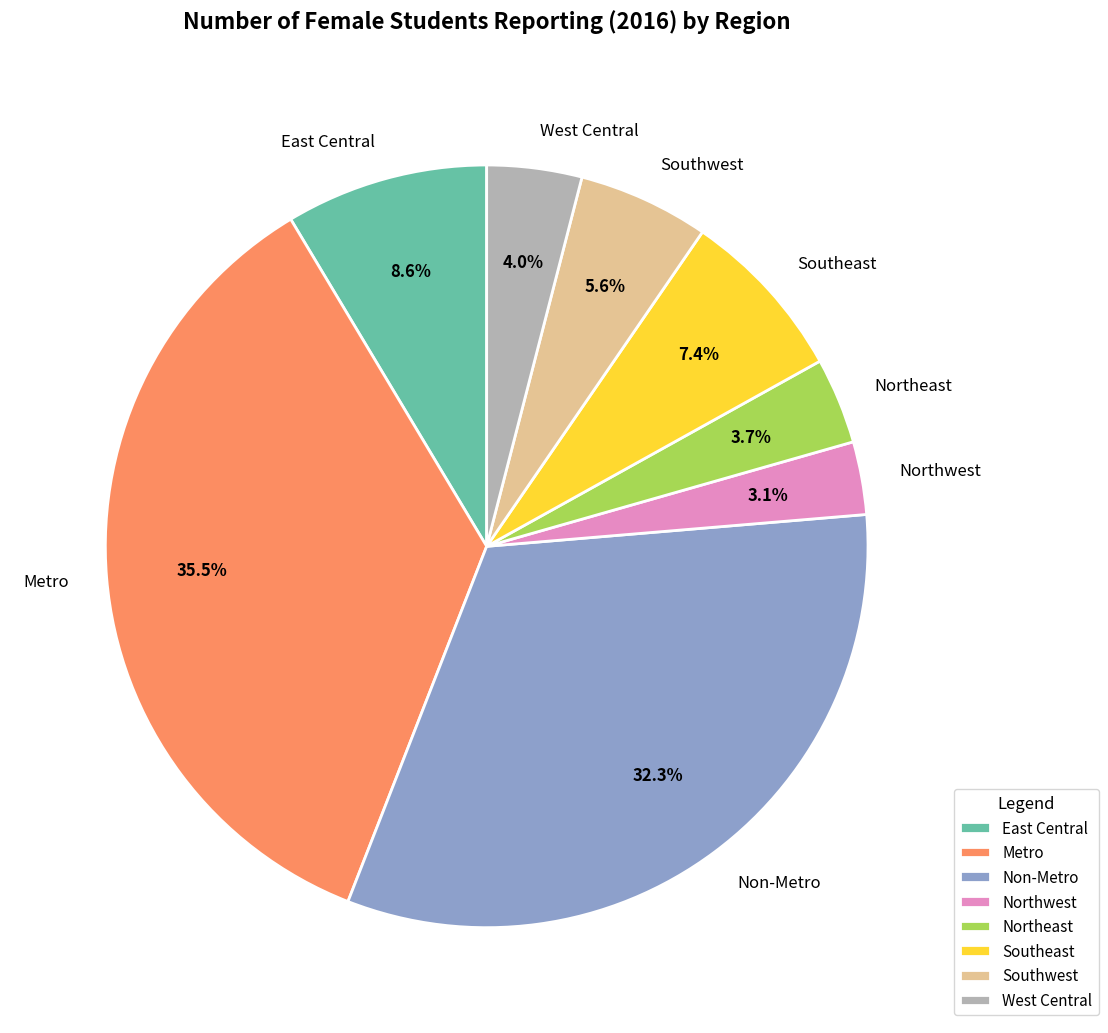

Is the sum of Metro and West Central greater than half?

No